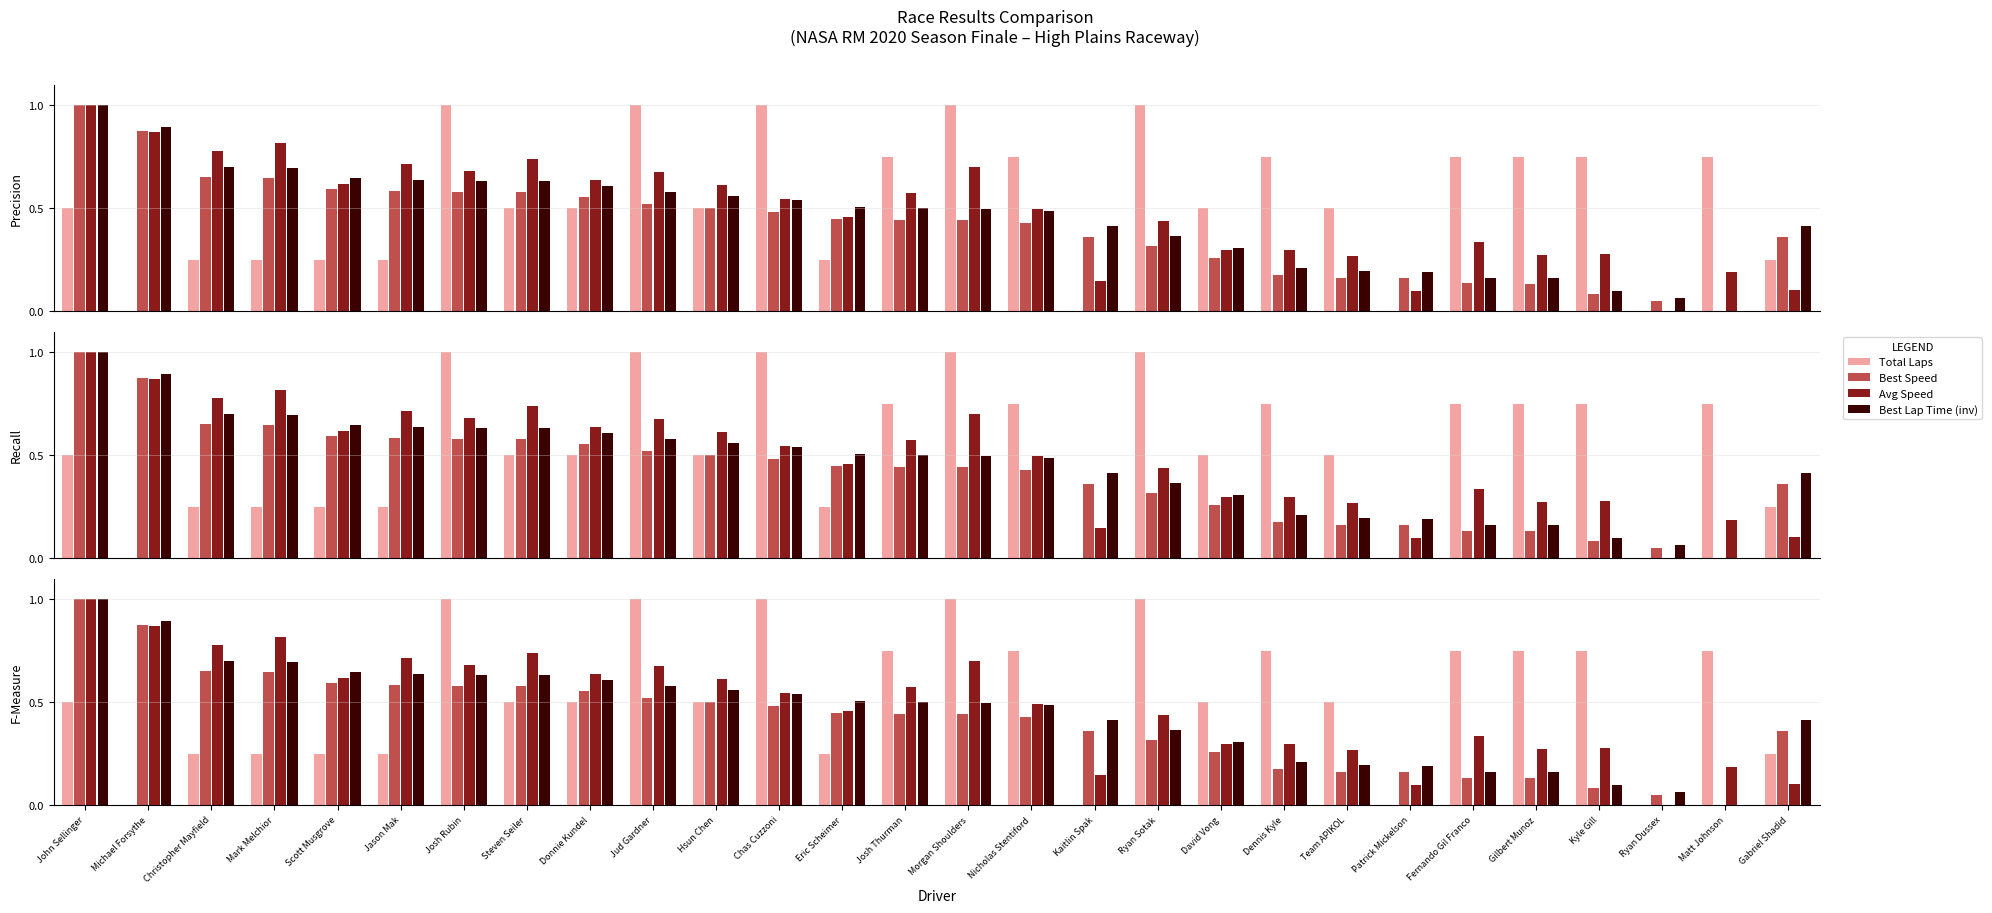

What is the difference between the Best Speed values at Patrick Mickelson and Steven Seiler?

0.4